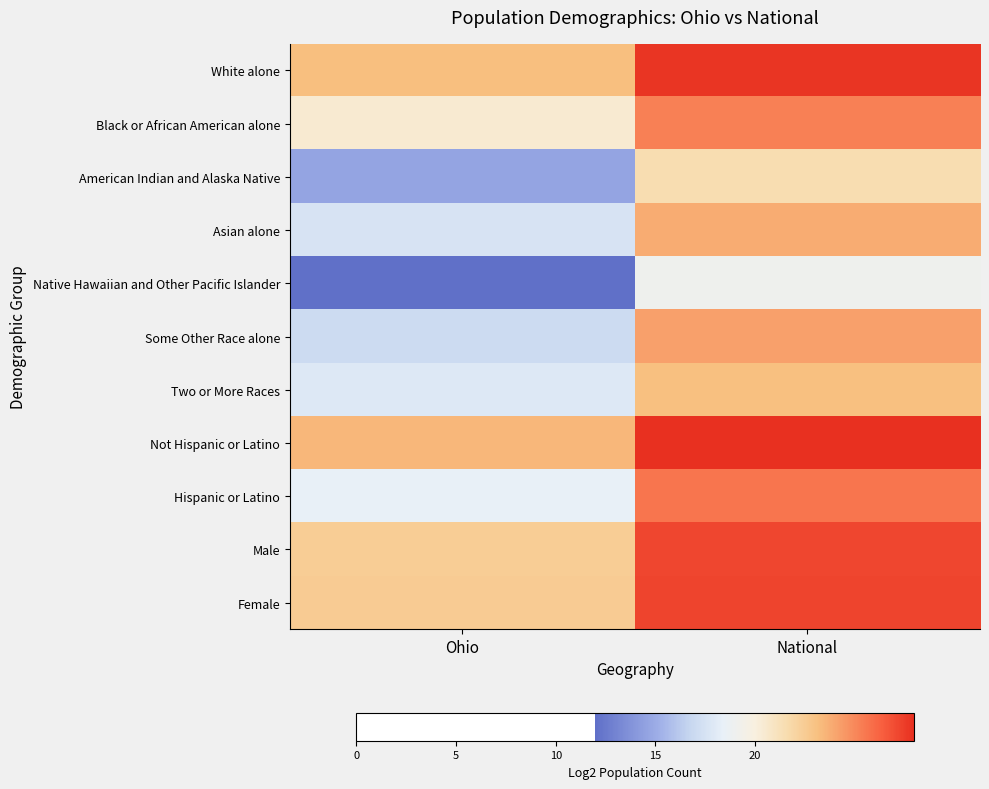

What is the spread (max minus min) of values at National?

8.9